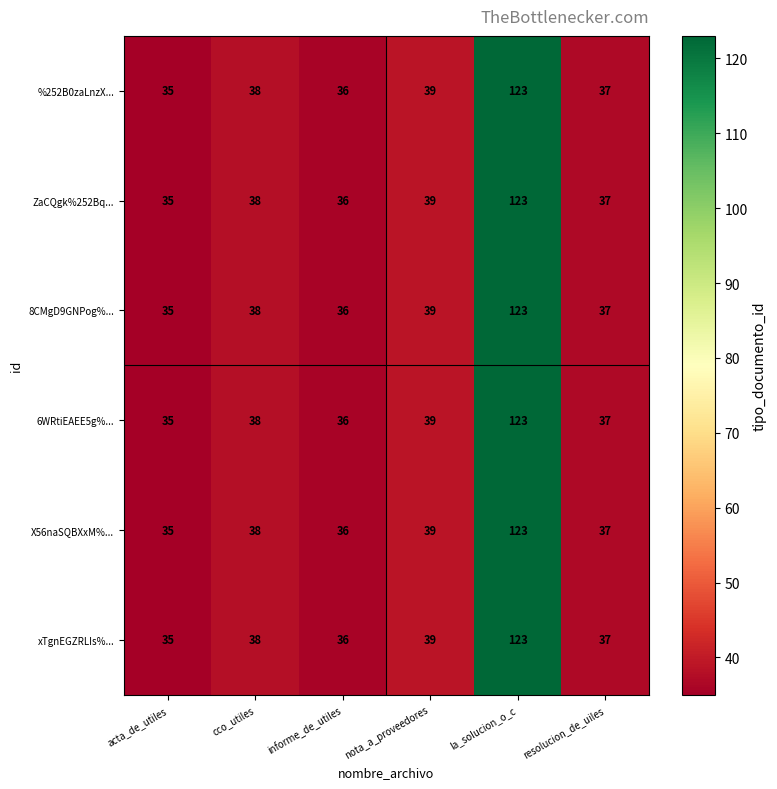

The value of X56naSQBXxM%... at resolucion_de_uiles is 37. True or false?

True